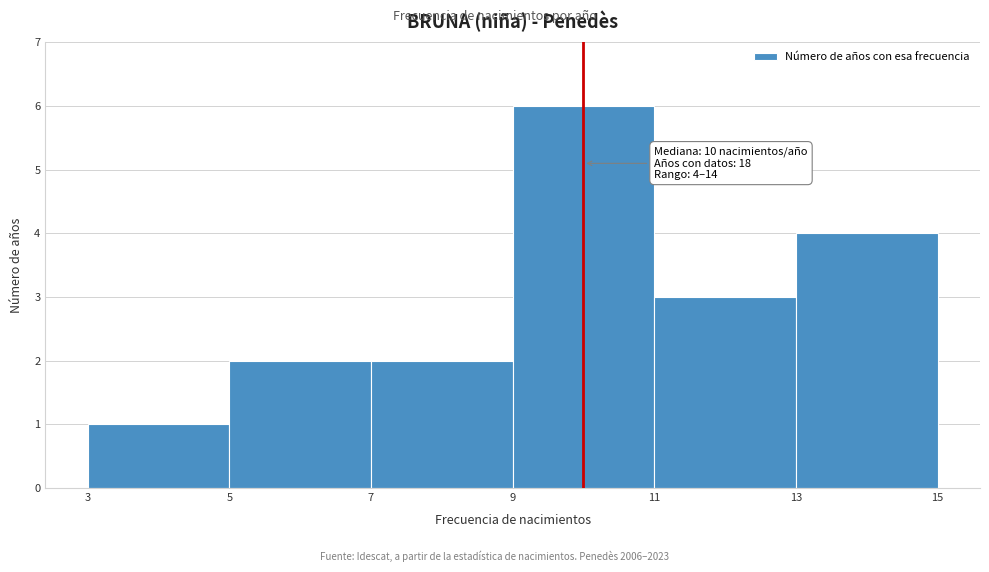

Which range on the x-axis has the tallest bar?

9 to 11